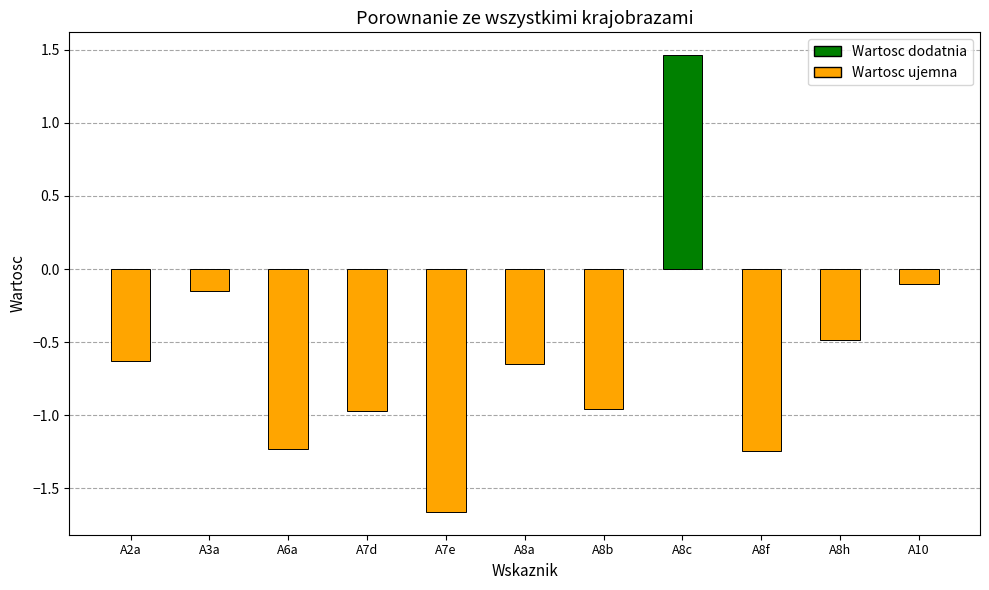

At which category does the chart reach its peak across all series?

A8c